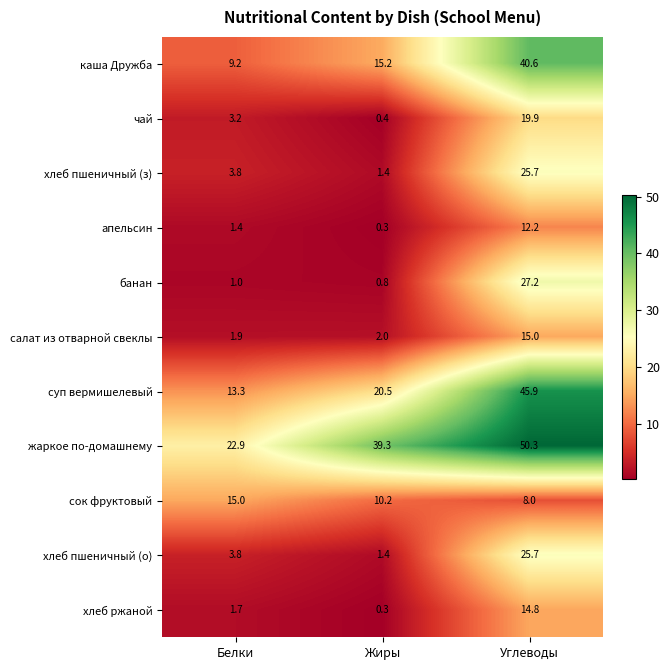

How many data points in банан are less than 1?

1